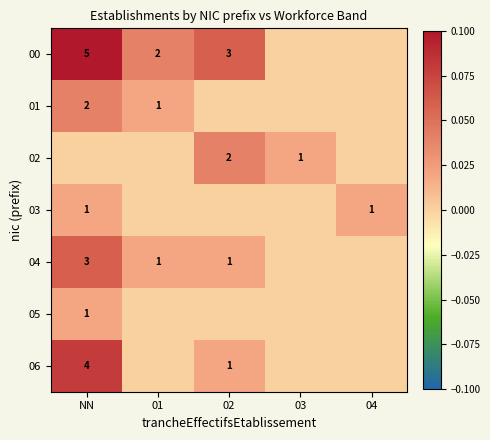

Is it true that 00 equals 1 at 01?

False